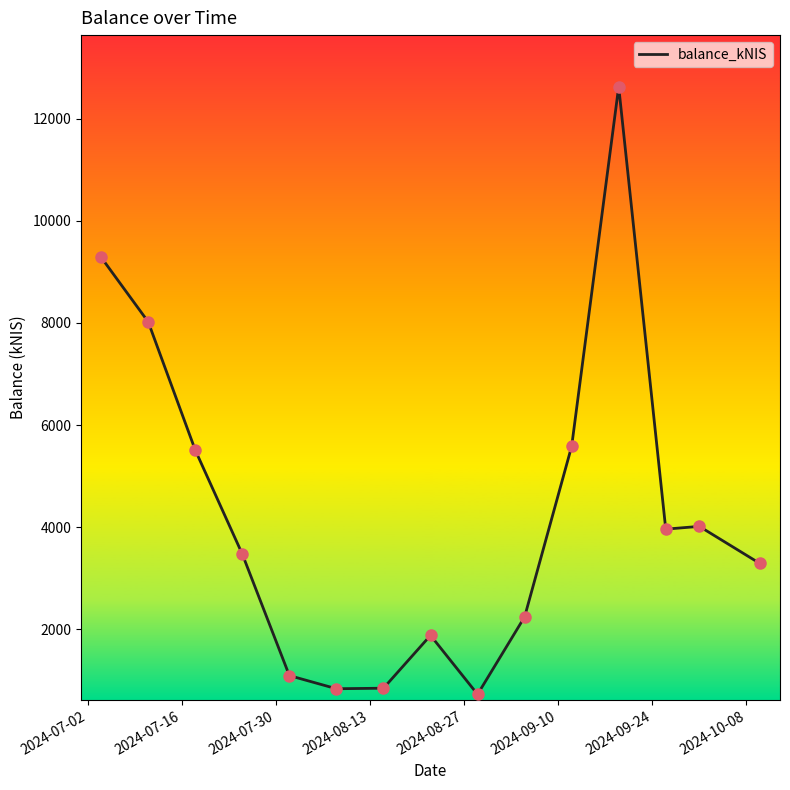

What is the greatest value displayed?

12628.0